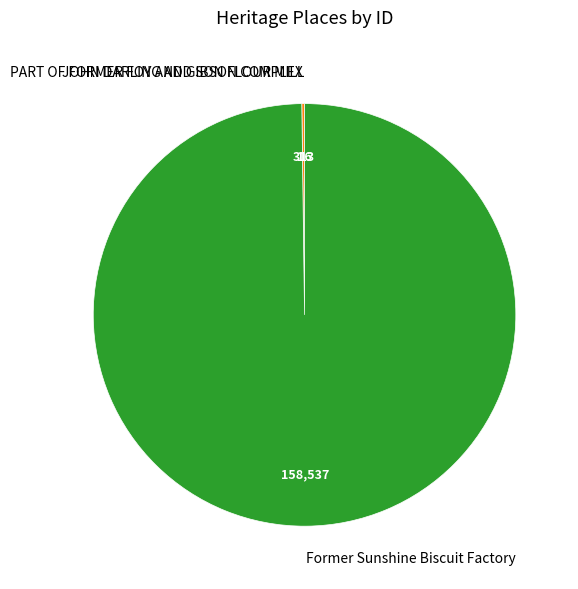

What is the majority slice?

Former Sunshine Biscuit Factory